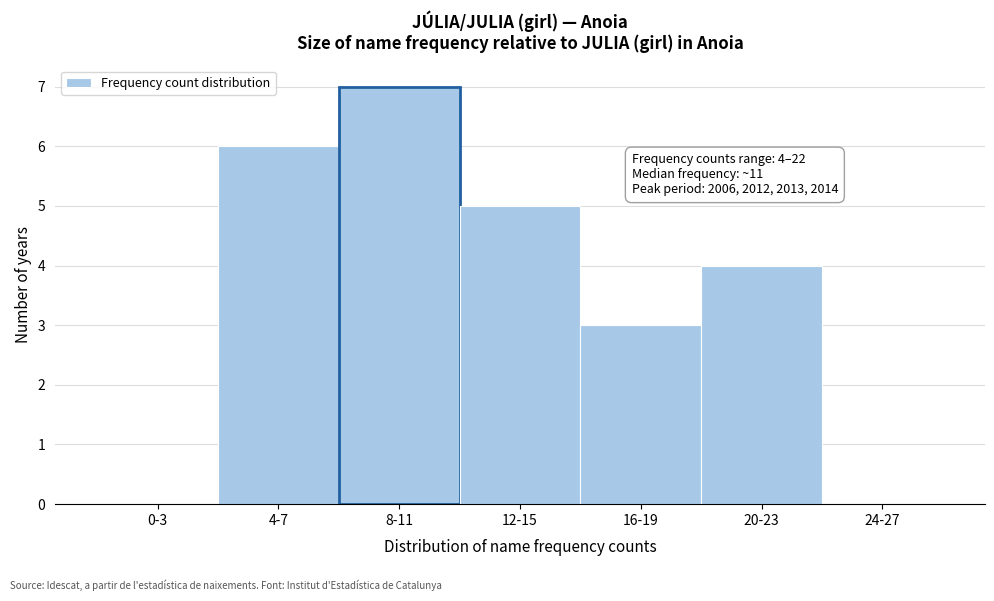

Reading left to right, list all the values displayed in this chart.

0-3=0	4-7=6	8-11=7	12-15=5	16-19=3	20-23=4	24-27=0